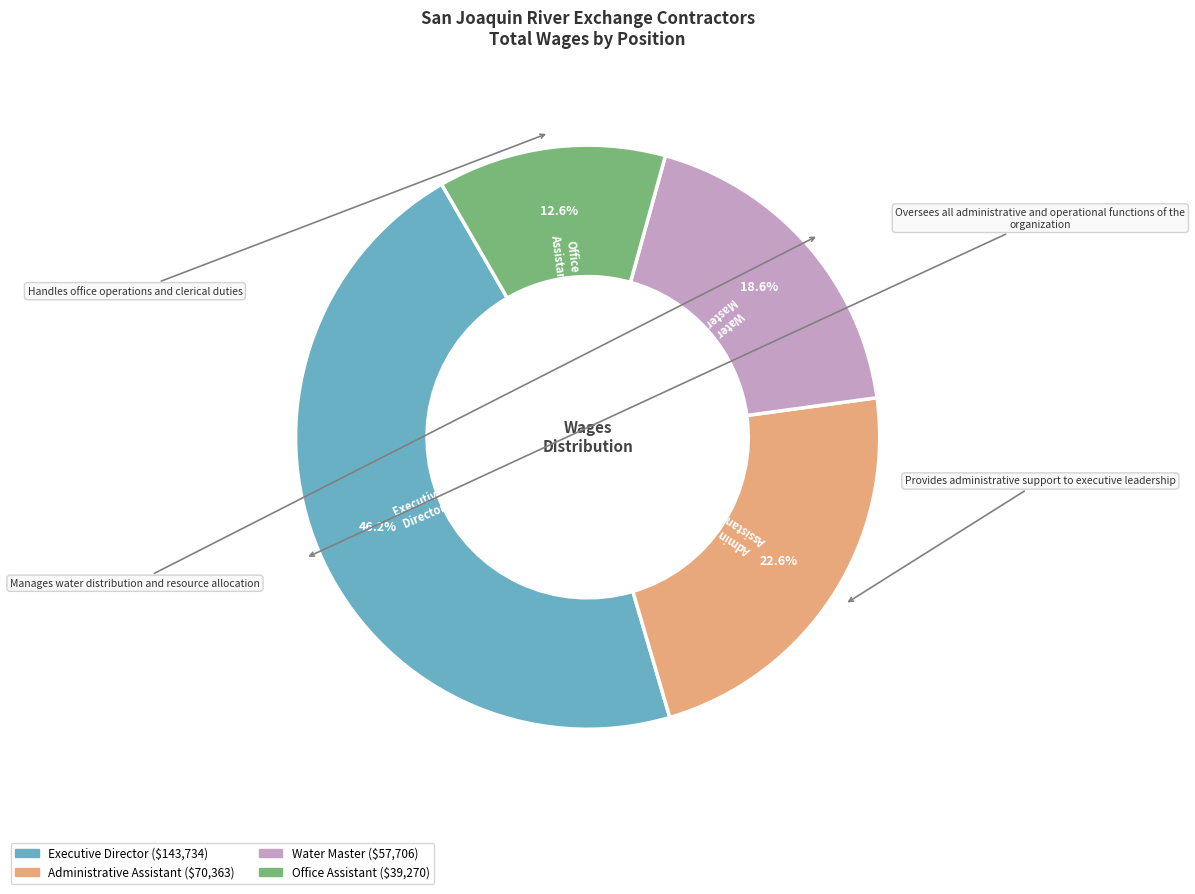

What is the ratio of the value at Executive Director to the value at Administrative Assistant?

2.0